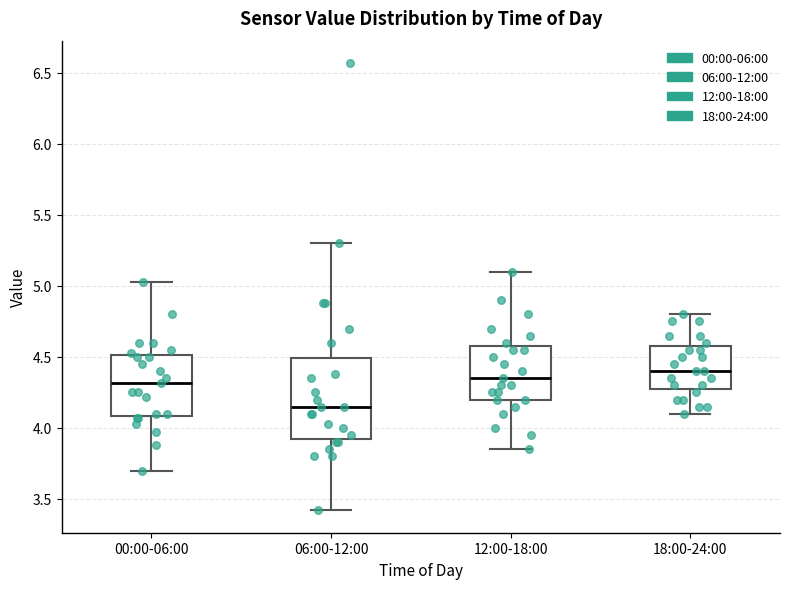

Reading left to right, read every box against the y-axis: the position of its median line, the range the box covers, and the ends of its whiskers. The values are not printed on the chart, so give them approximately, as read against the axis.

00:00-06:00: median 4.30, box 4.10 to 4.50, whiskers 3.70 to 5.05
06:00-12:00: median 4.15, box 3.95 to 4.50, whiskers 3.40 to 5.30
12:00-18:00: median 4.35, box 4.20 to 4.60, whiskers 3.85 to 5.10
18:00-24:00: median 4.40, box 4.30 to 4.60, whiskers 4.10 to 4.80